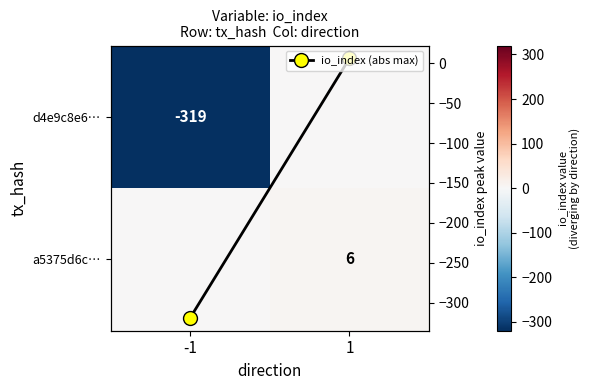

What is the spread (max minus min) of values at -1?

319